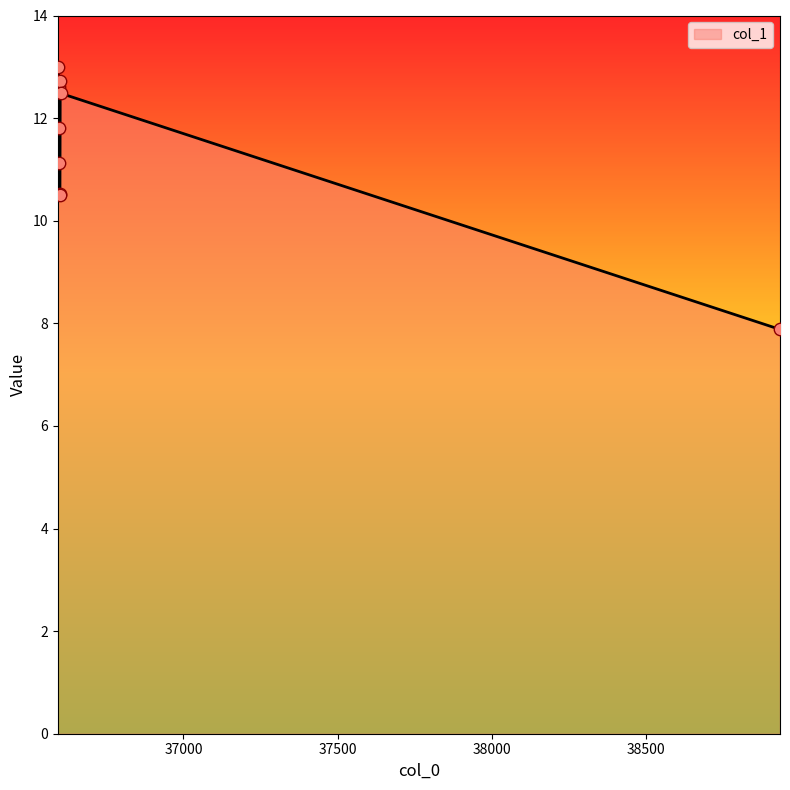

What is the minimum value shown in the chart?

7.9